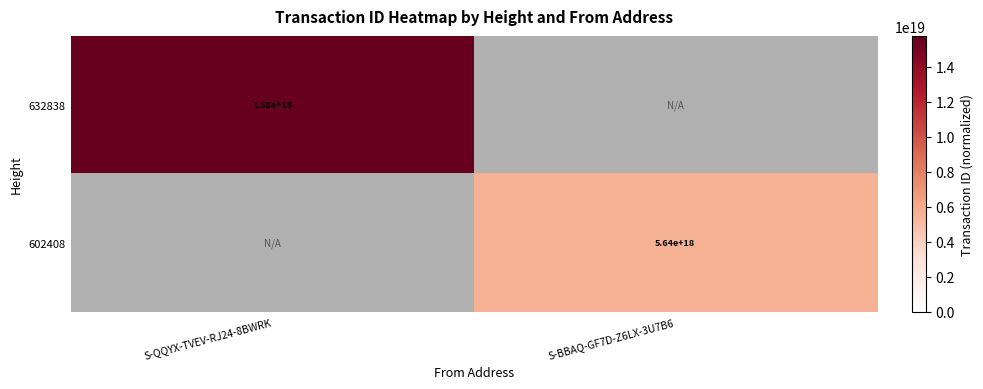

The value of 632838 at S-QQYX-TVEV-RJ24-8BWRK is 6026815193168925696. True or false?

False